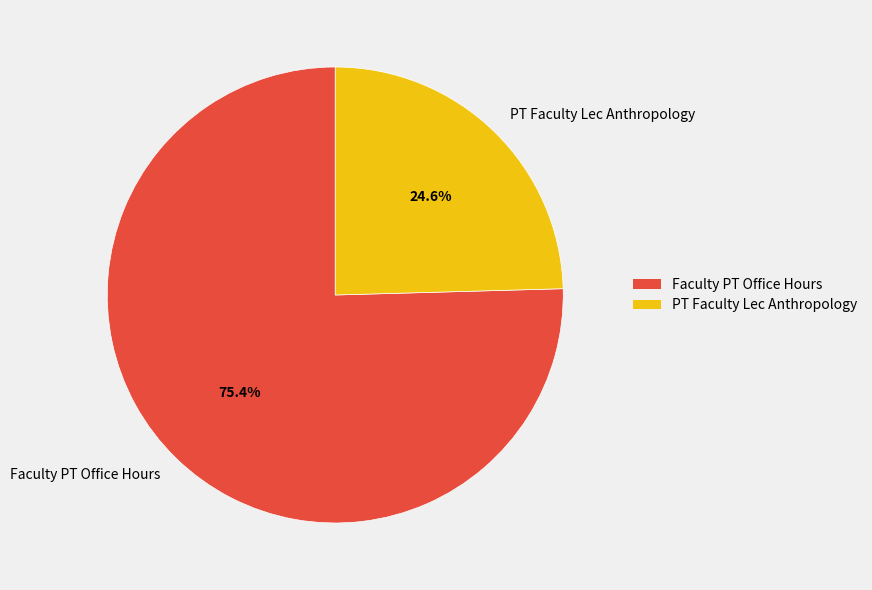

The PT Faculty Lec Anthropology slice represents 15% of the pie. True or false?

False